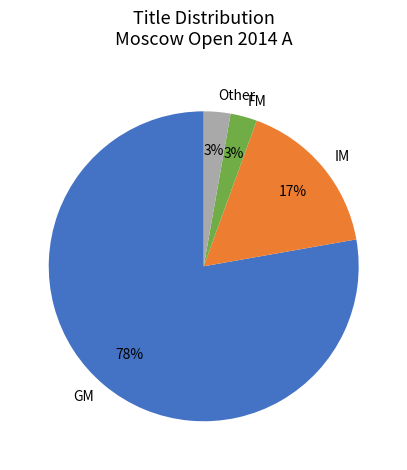

Combined, do IM and Other account for over 50%?

No